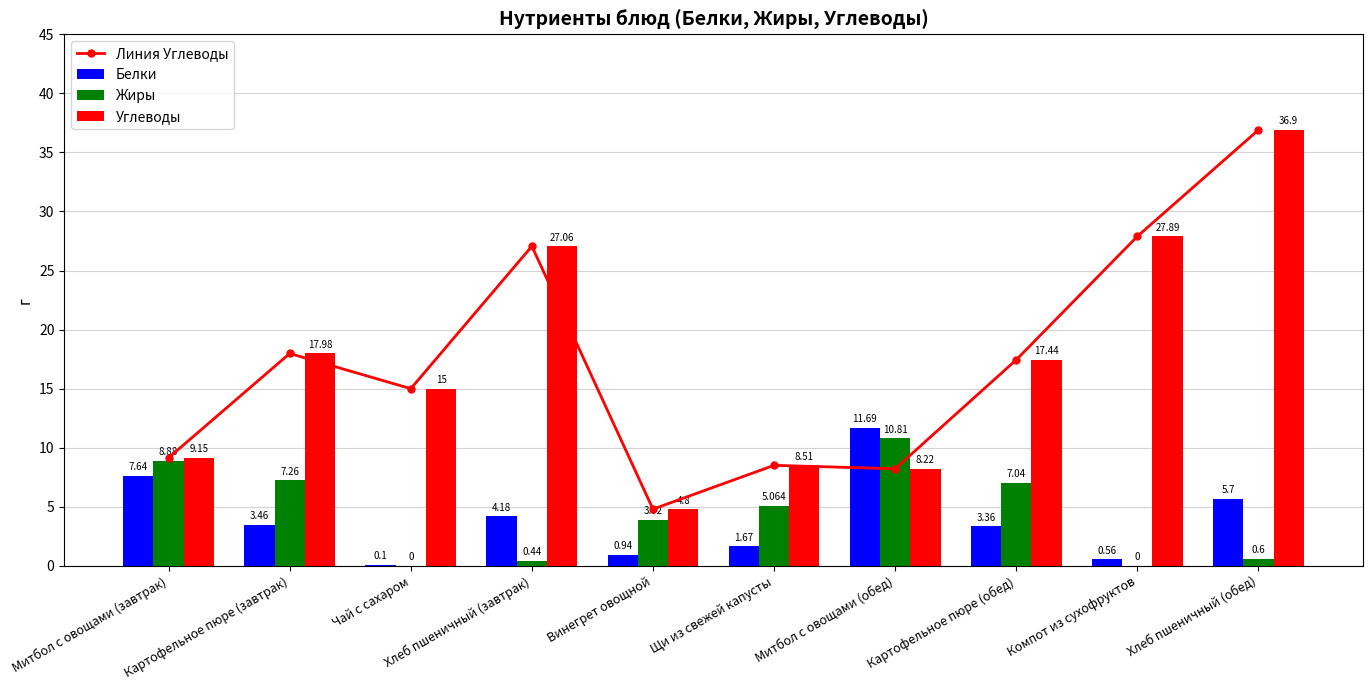

Reading right to left, extract all data points from this chart.

Линия Углеводы: Хлеб пшеничный (обед)=36.9	Компот из сухофруктов=27.9	Картофельное пюре (обед)=17.4	Митбол с овощами (обед)=8.2	Щи из свежей капусты=8.5	Винегрет овощной=4.8	Хлеб пшеничный (завтрак)=27.1	Чай с сахаром=15.0	Картофельное пюре (завтрак)=18.0	Митбол с овощами (завтрак)=9.2
Белки: Хлеб пшеничный (обед)=5.7	Компот из сухофруктов=0.6	Картофельное пюре (обед)=3.4	Митбол с овощами (обед)=11.7	Щи из свежей капусты=1.7	Винегрет овощной=0.9	Хлеб пшеничный (завтрак)=4.2	Чай с сахаром=0.1	Картофельное пюре (завтрак)=3.5	Митбол с овощами (завтрак)=7.6
Жиры: Хлеб пшеничный (обед)=0.6	Компот из сухофруктов=0.0	Картофельное пюре (обед)=7.0	Митбол с овощами (обед)=10.8	Щи из свежей капусты=5.1	Винегрет овощной=3.9	Хлеб пшеничный (завтрак)=0.4	Чай с сахаром=0.0	Картофельное пюре (завтрак)=7.3	Митбол с овощами (завтрак)=8.9
Углеводы: Хлеб пшеничный (обед)=36.9	Компот из сухофруктов=27.9	Картофельное пюре (обед)=17.4	Митбол с овощами (обед)=8.2	Щи из свежей капусты=8.5	Винегрет овощной=4.8	Хлеб пшеничный (завтрак)=27.1	Чай с сахаром=15.0	Картофельное пюре (завтрак)=18.0	Митбол с овощами (завтрак)=9.2